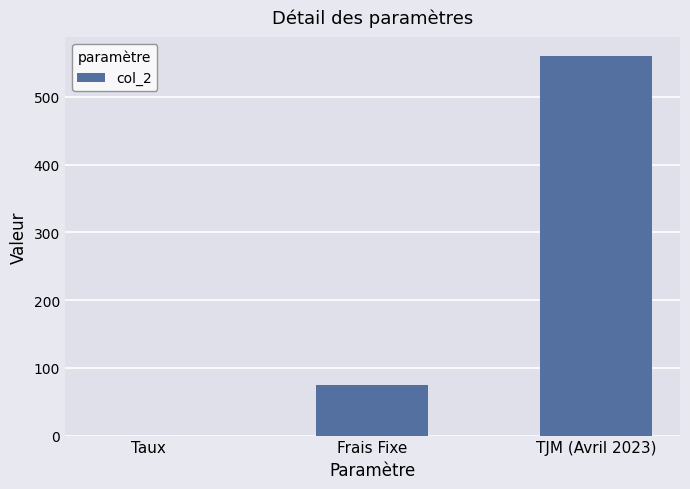

What is the change in value from Taux to TJM (Avril 2023)?

+559.9